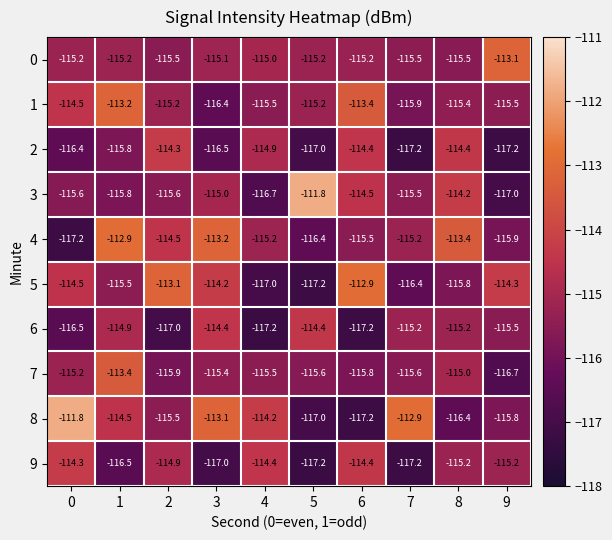

What is the greatest value displayed?

-111.8